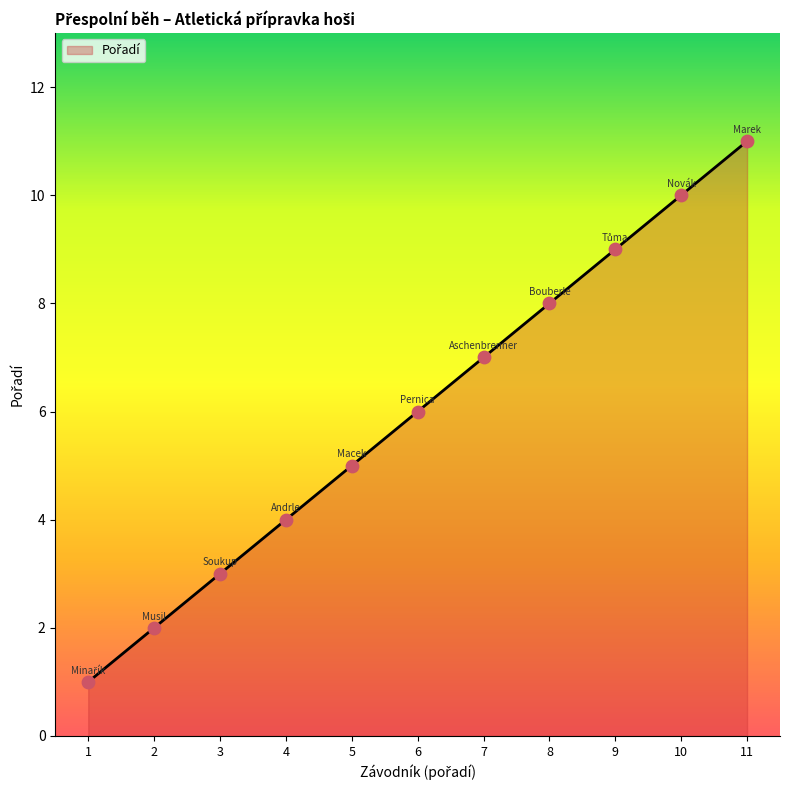

What is the ratio of the value at 2 to the value at 4?

0.5